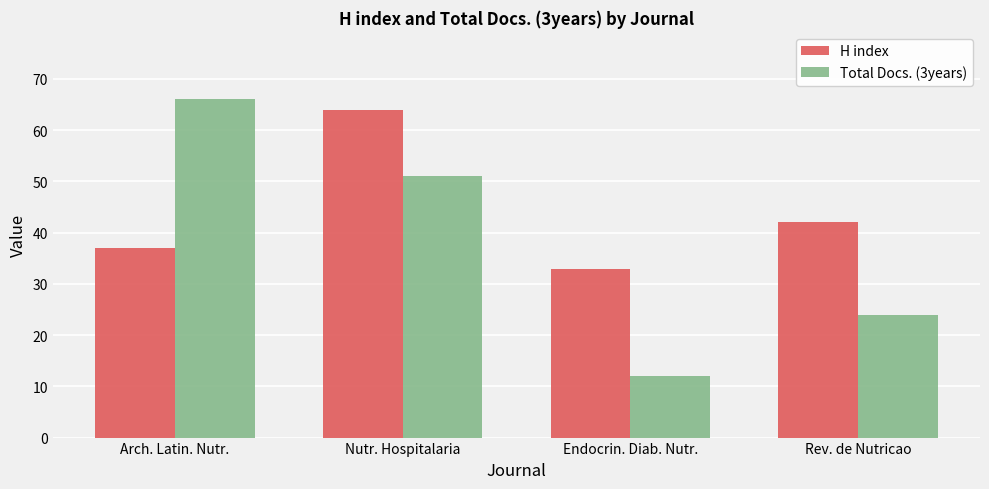

What is the label of the 3rd bar from the right?

Nutr. Hospitalaria